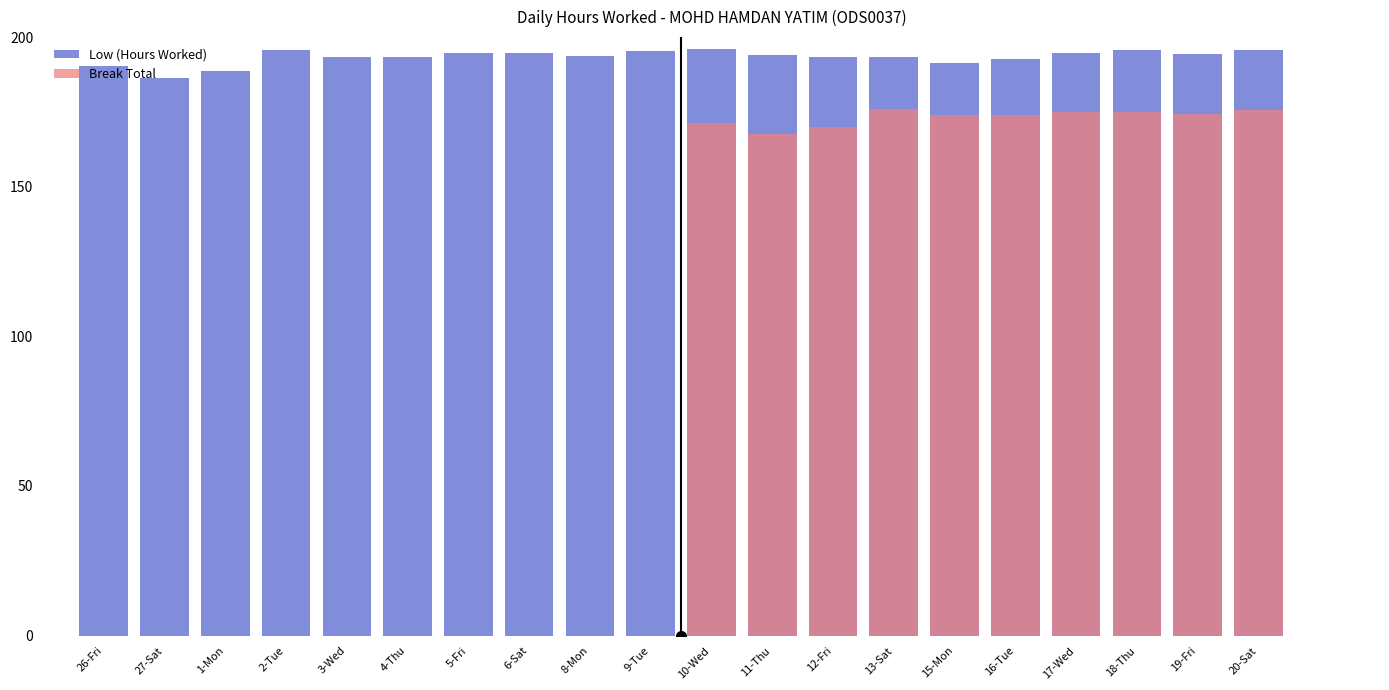

What position from the left is 19-Fri?

19